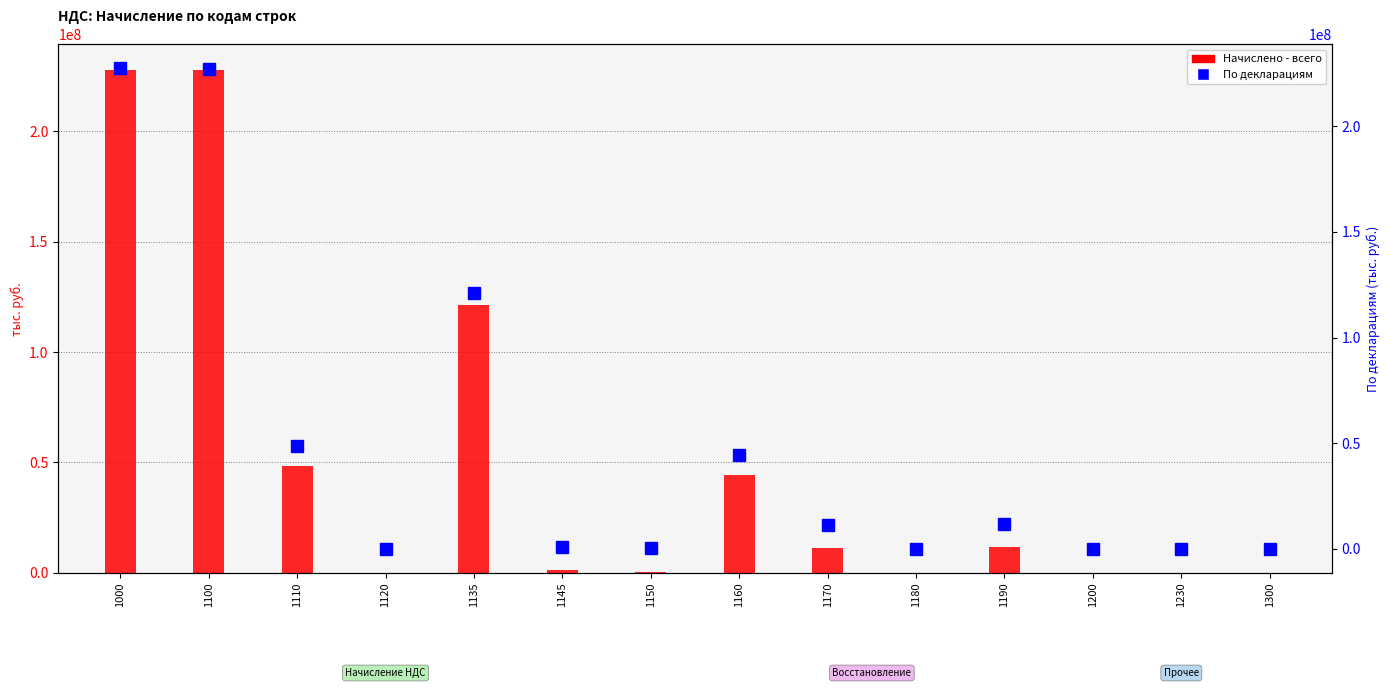

What is the value of the По декларациям bar at the 4th from the left?

4052